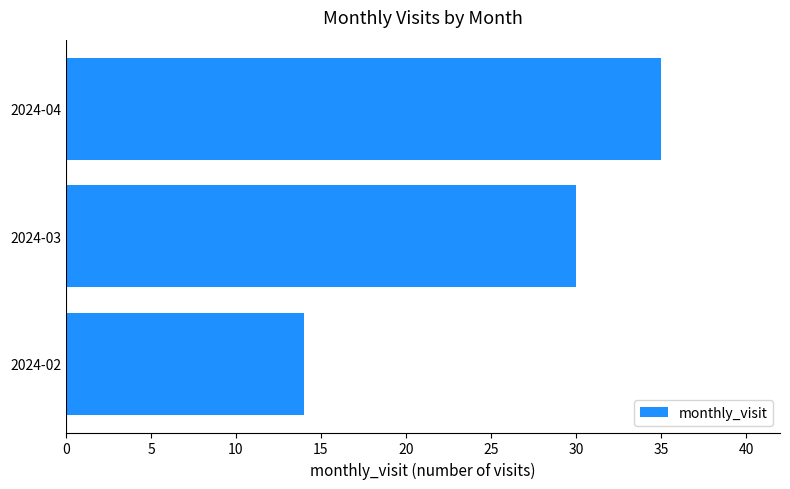

Does the chart contain stacked bars?

No